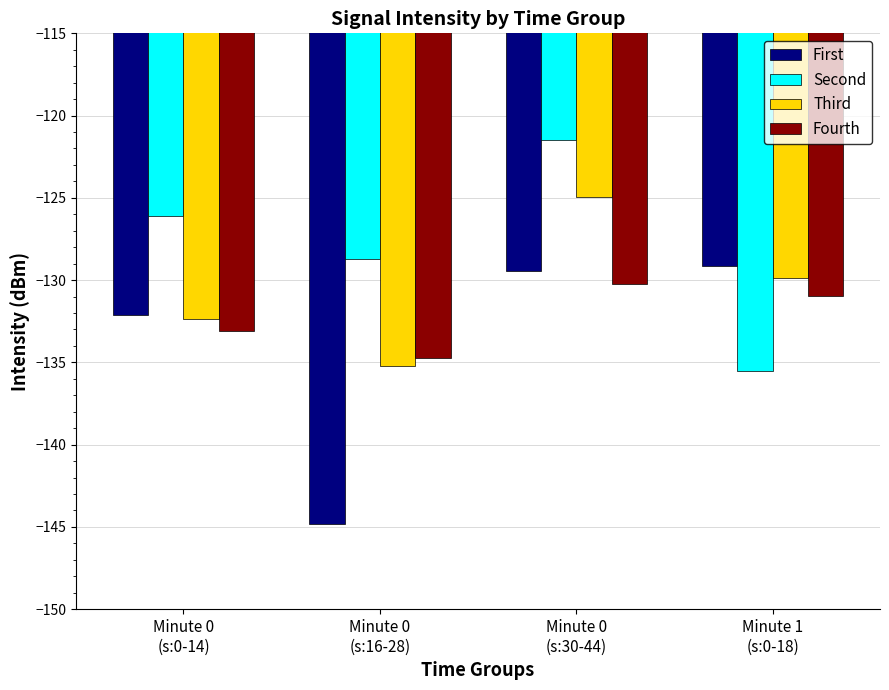

What is the difference between the Second values at Minute 0
(s:16-28) and Minute 0
(s:0-14)?

2.7